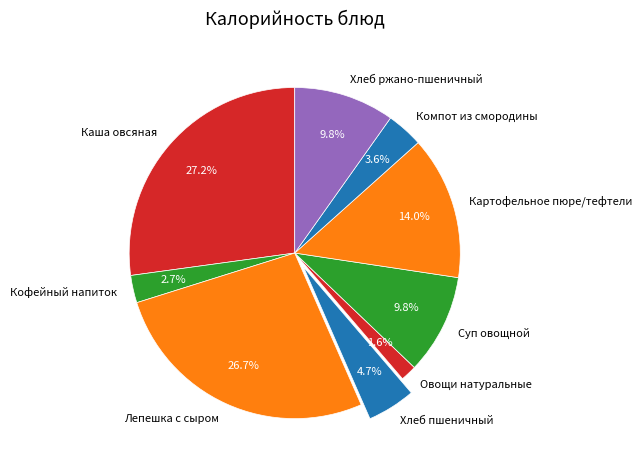

How much of the chart is everything except Суп овощной?

90.2%